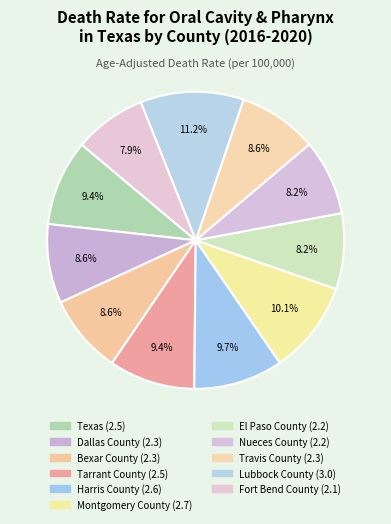

True or false: Texas accounts for 9% of the total.

True